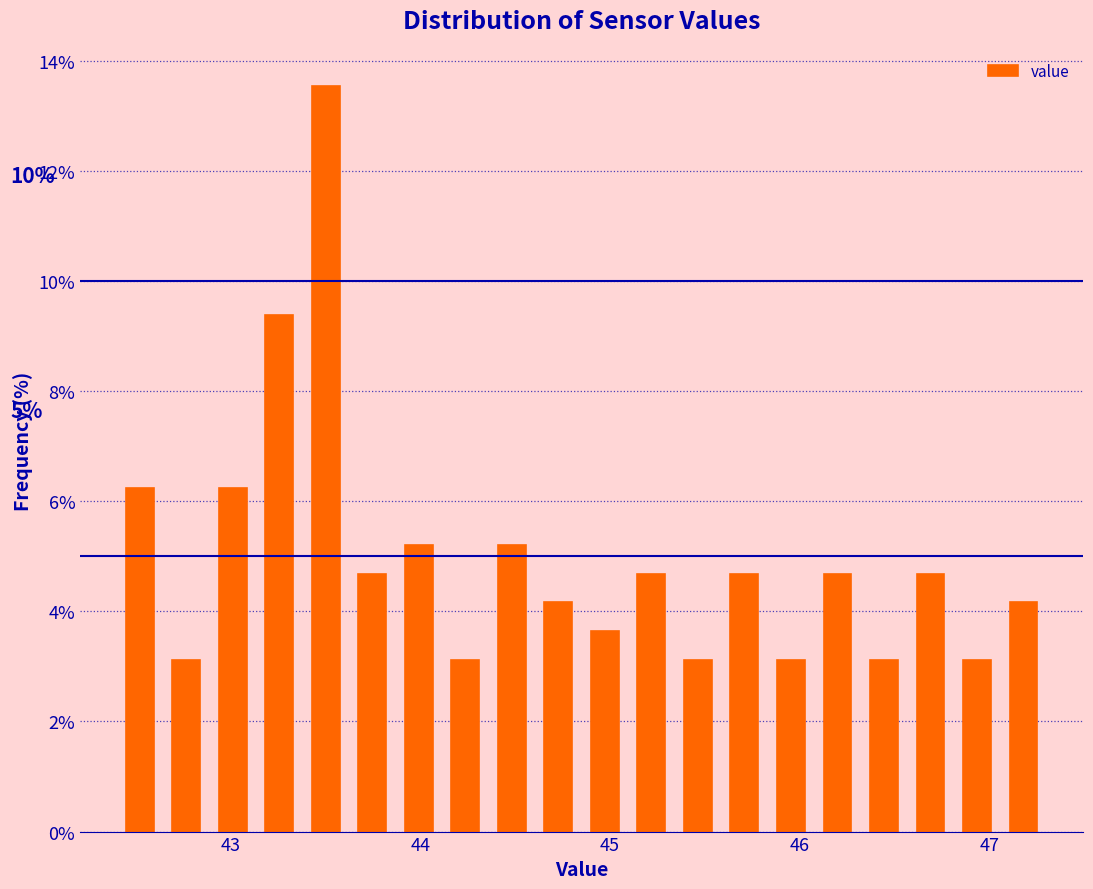

Read against the x-axis, roughly where is the centre of the tallest bar?

43.5